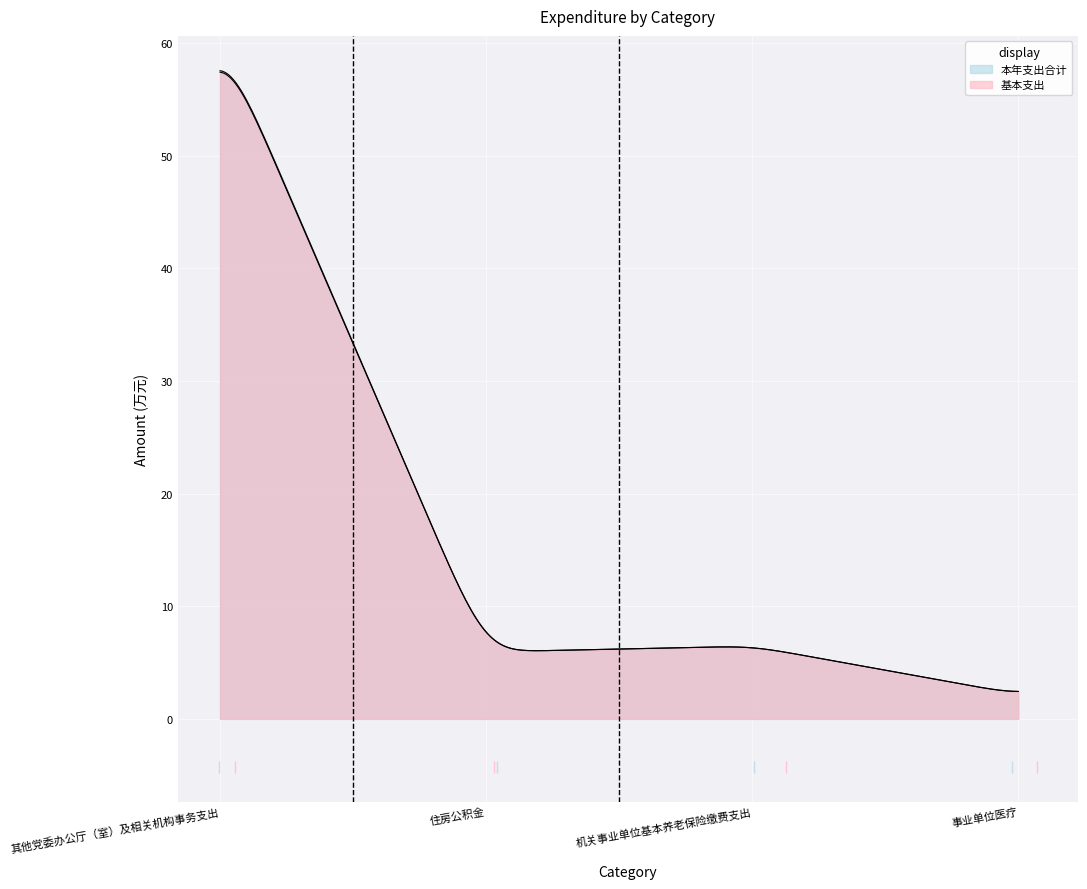

At how many categories does at least one series exceed 31?

1